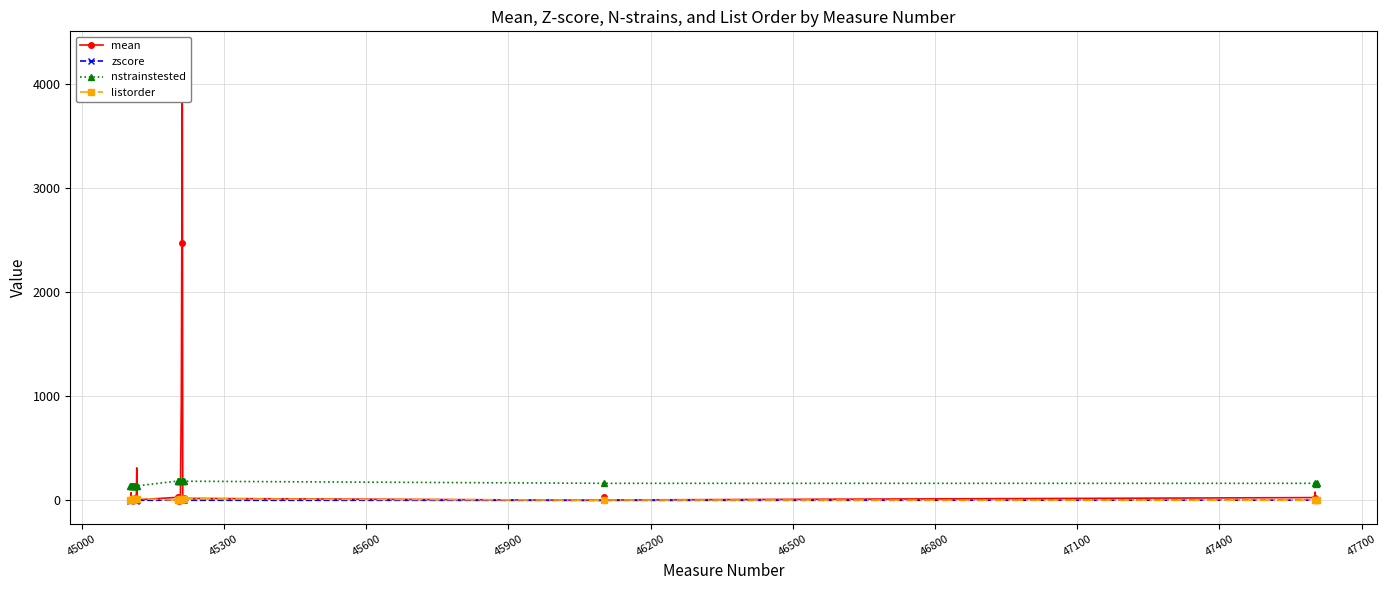

True or false: nstrainstested and zscore intersect in this chart.

False